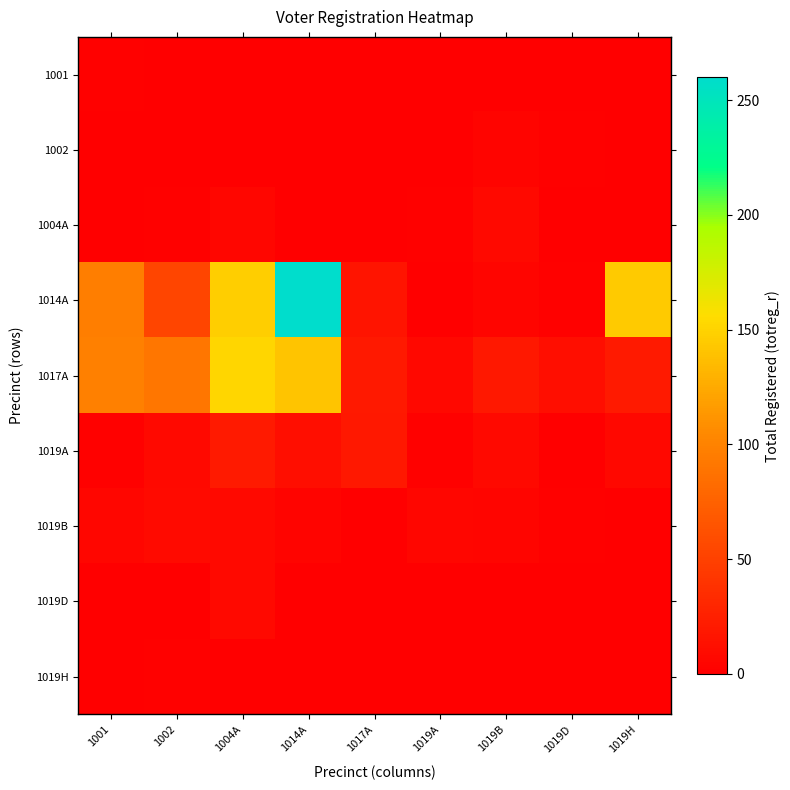

List the series in order of their peak value, lowest first.

1001, 1019H, 1002, 1004A, 1019D, 1019B, 1019A, 1017A, 1014A